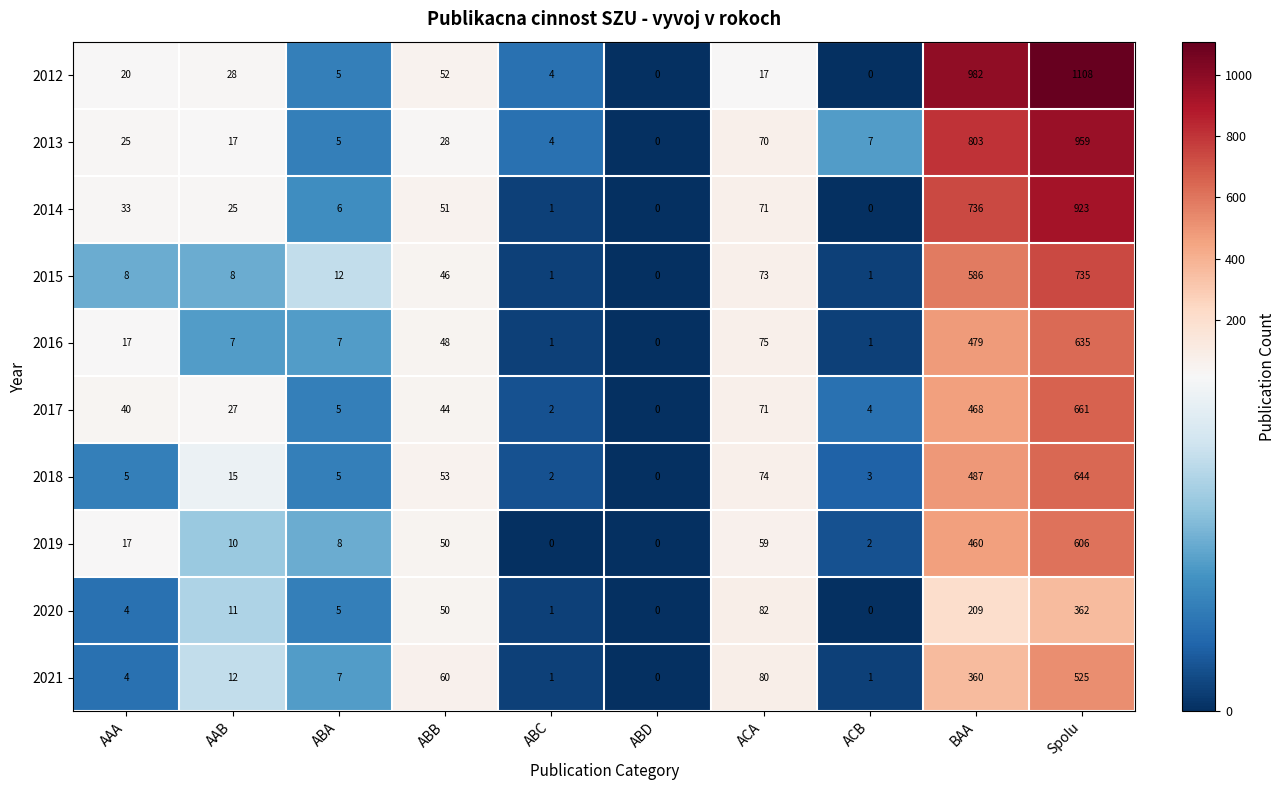

How many values in the 2013 series are below 25?

5